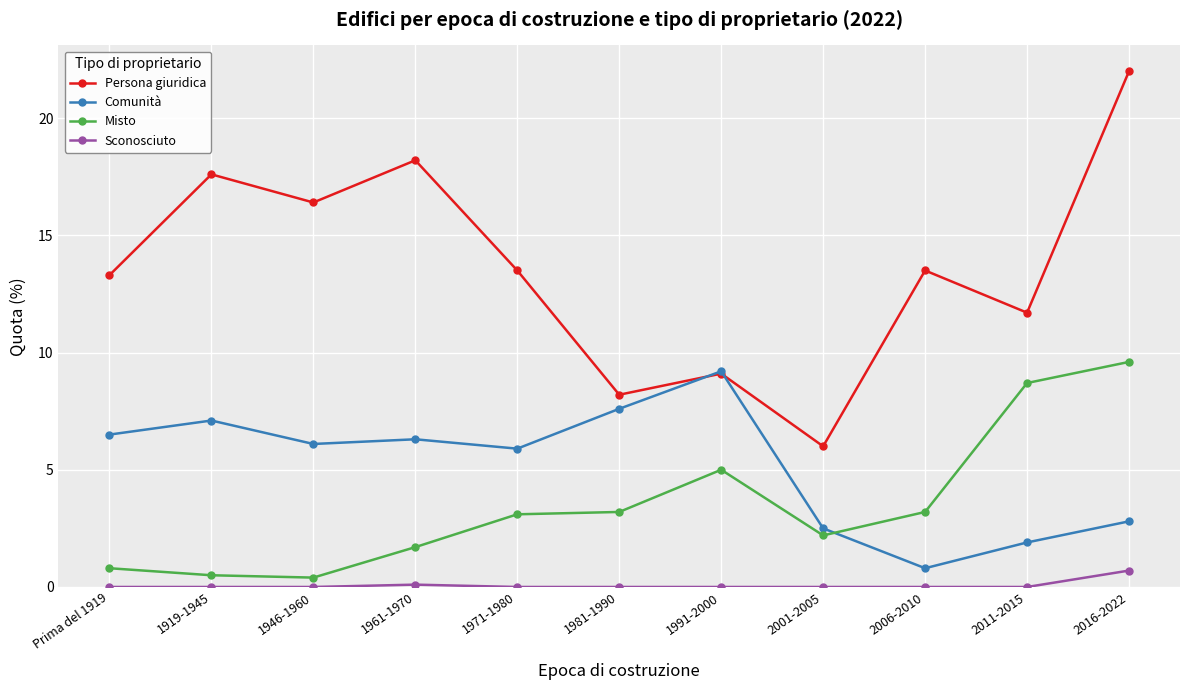

Rank the series at Prima del 1919 from lowest to highest value.

Sconosciuto, Misto, Comunità, Persona giuridica